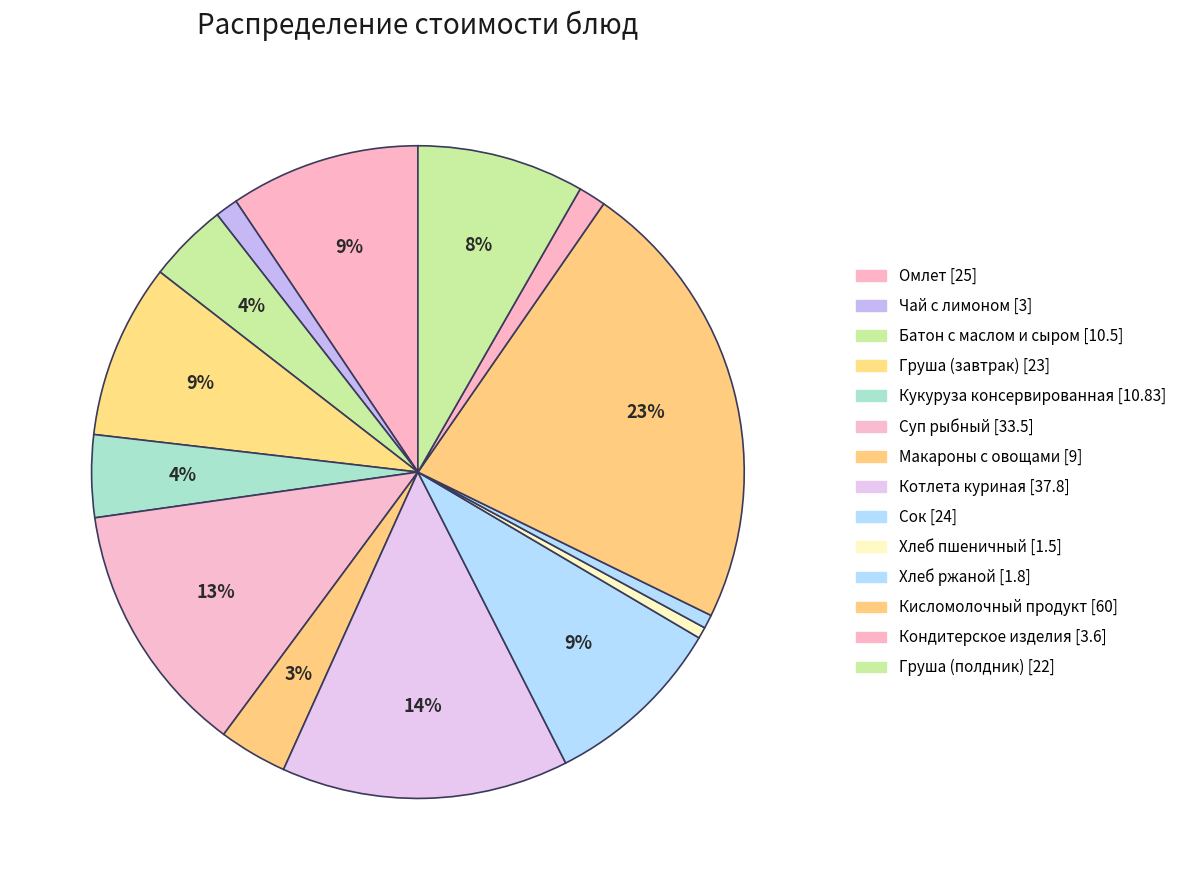

To the nearest percent, what is the difference between the Кукуруза консервированная and Хлеб ржаной slice percentages?

3%